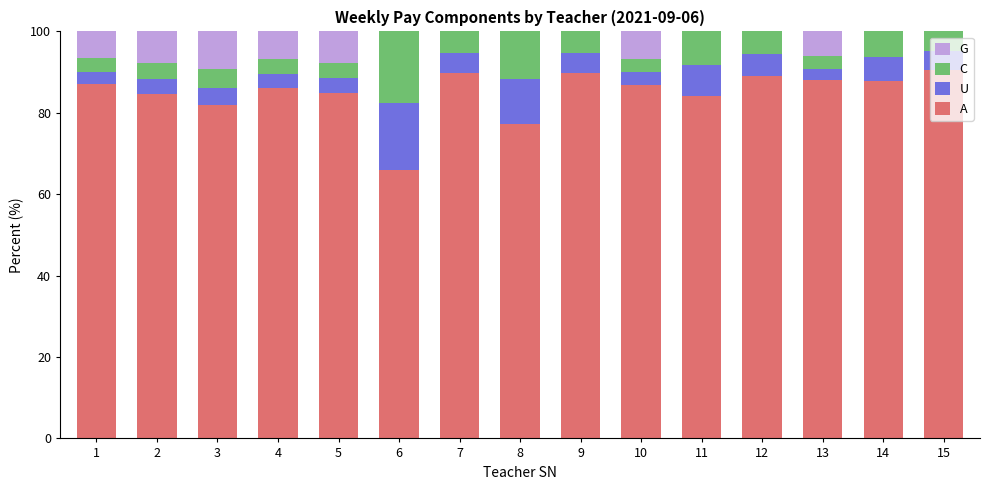

What is the total value across all series at 10?

100.0